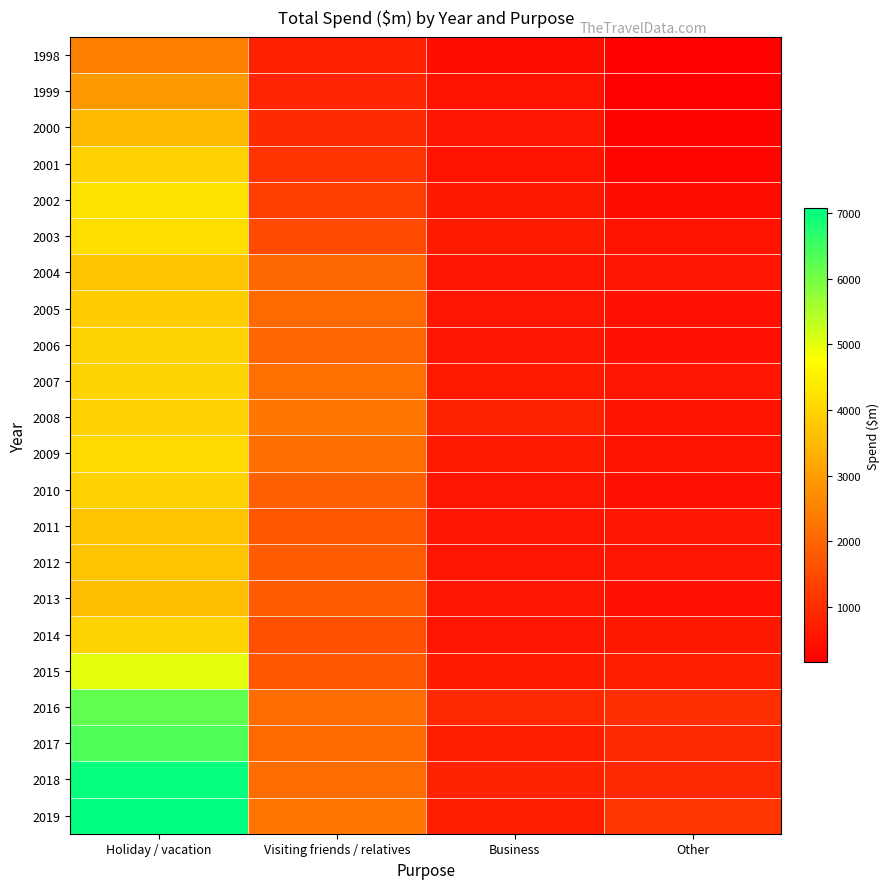

Which series has the largest total across all categories?

2019